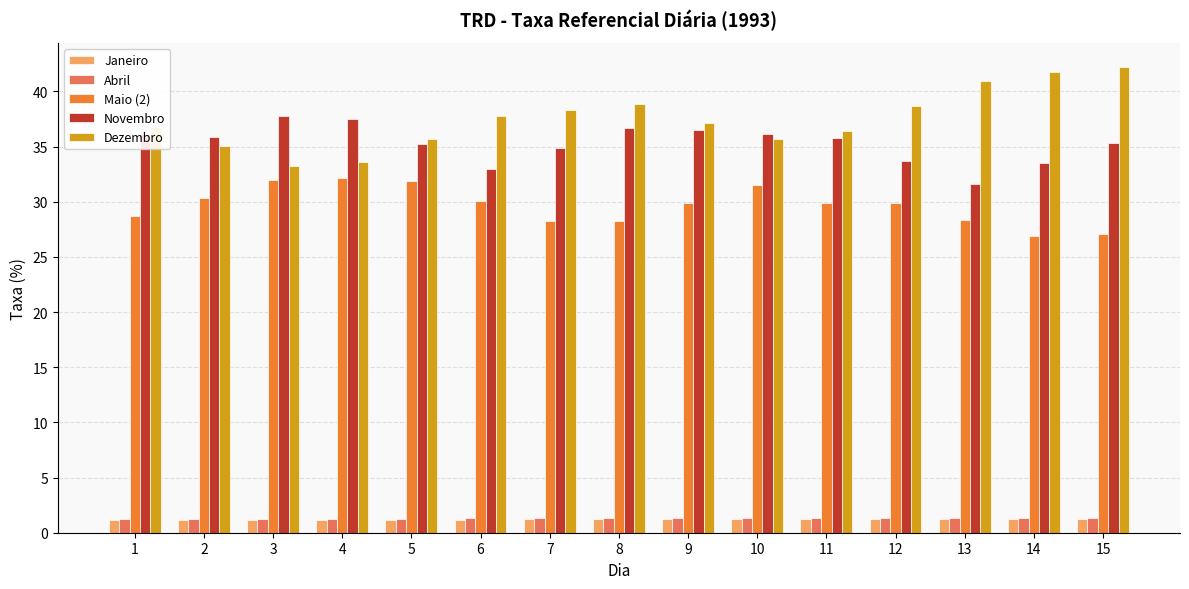

At how many categories does at least one series exceed 13?

15